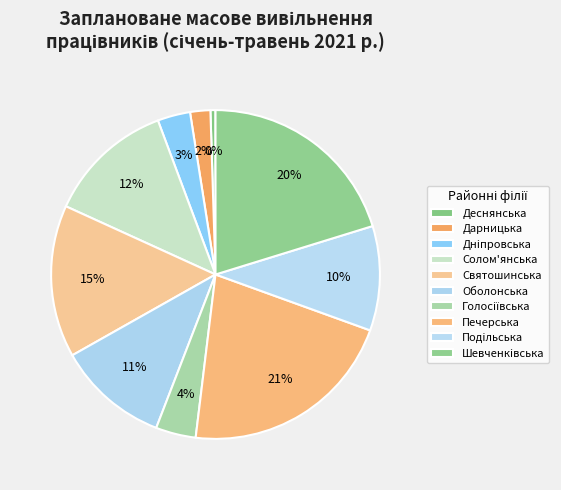

How many slices are in this pie chart?

10